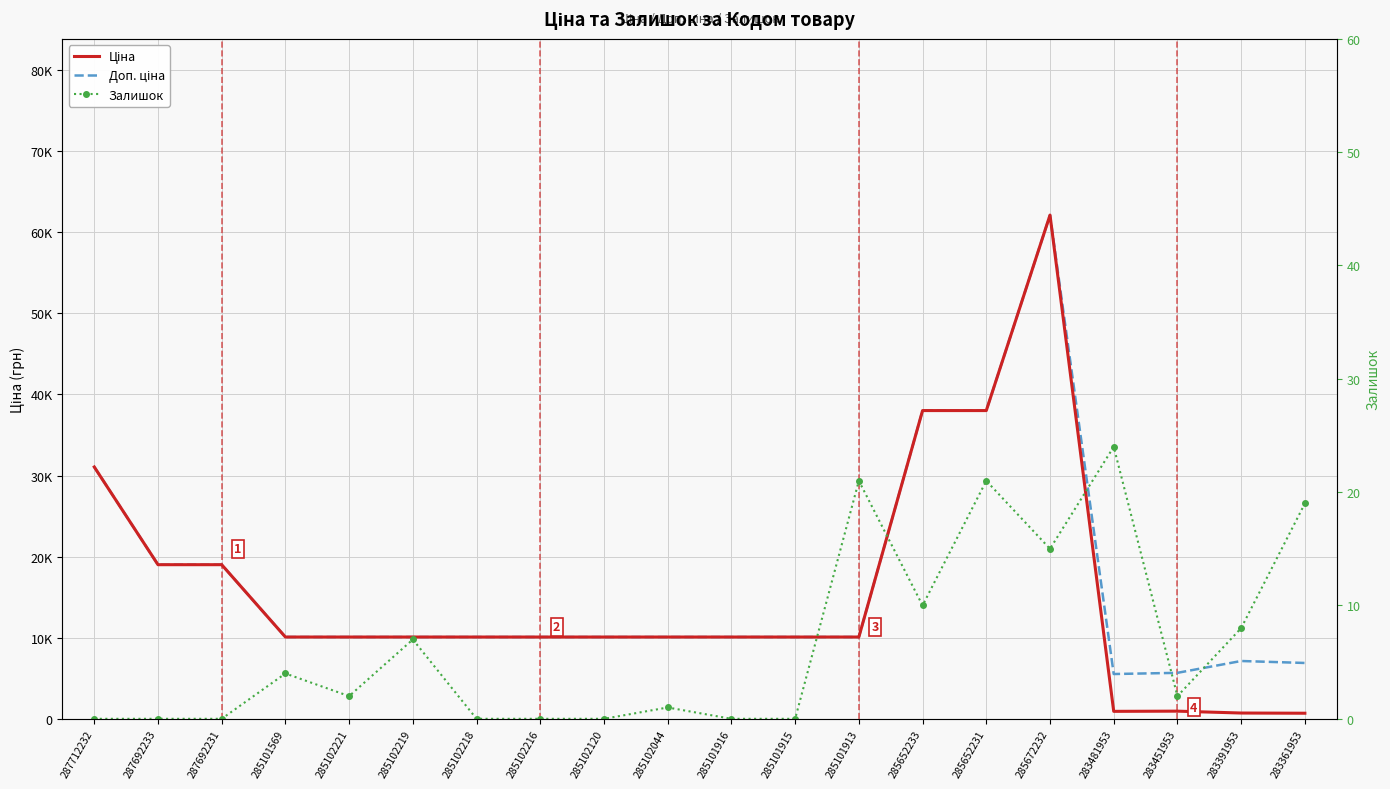

At how many categories does at least one series exceed 7858?

16